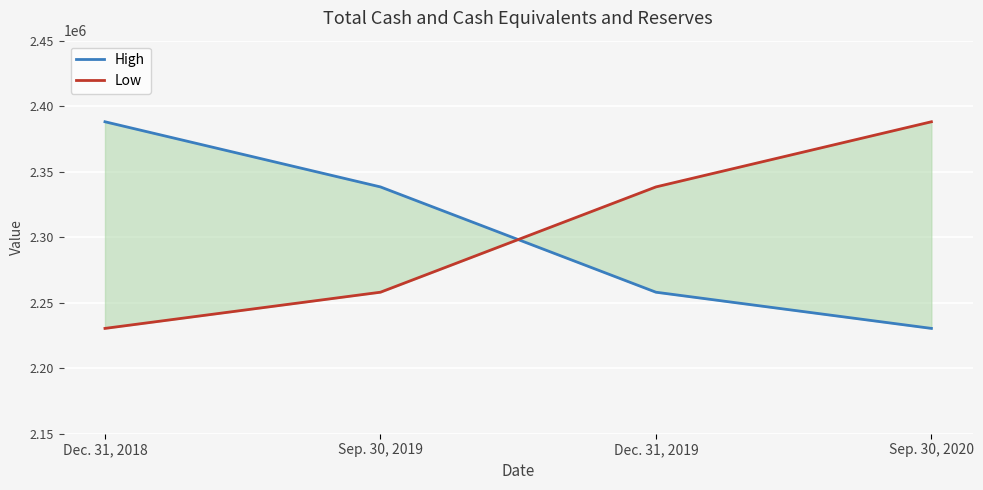

True or false: High has a value of 2388101 at Dec. 31, 2018.

True